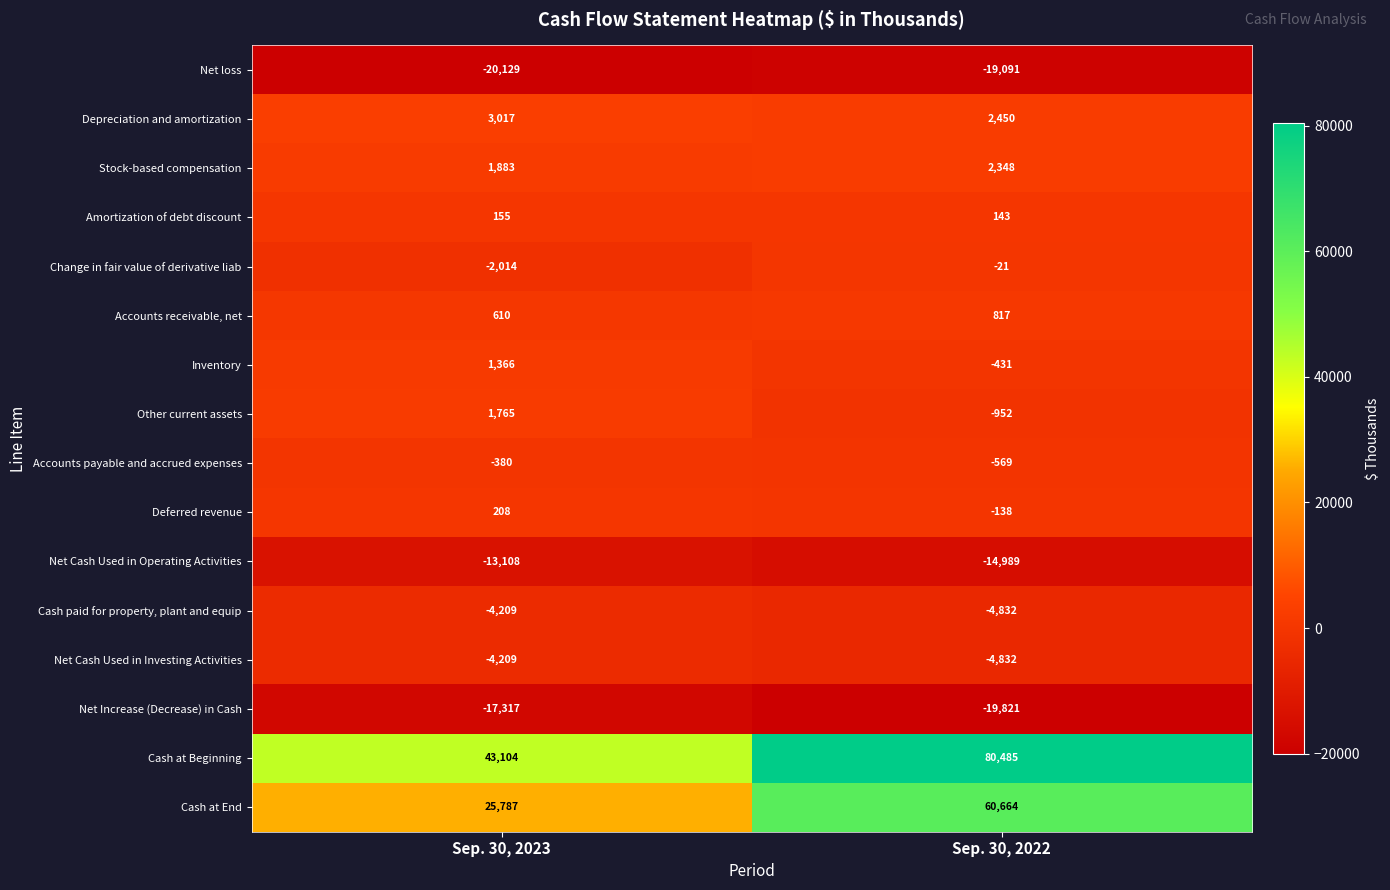

Is it true that Deferred revenue equals -138 at Sep. 30, 2022?

True